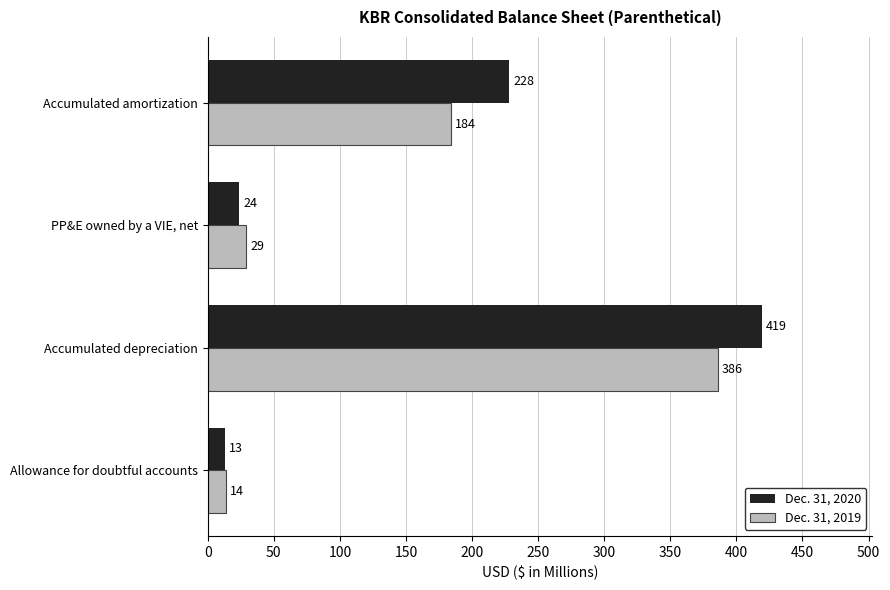

What is the sum of the Dec. 31, 2019 values at Allowance for doubtful accounts and Accumulated amortization?

198